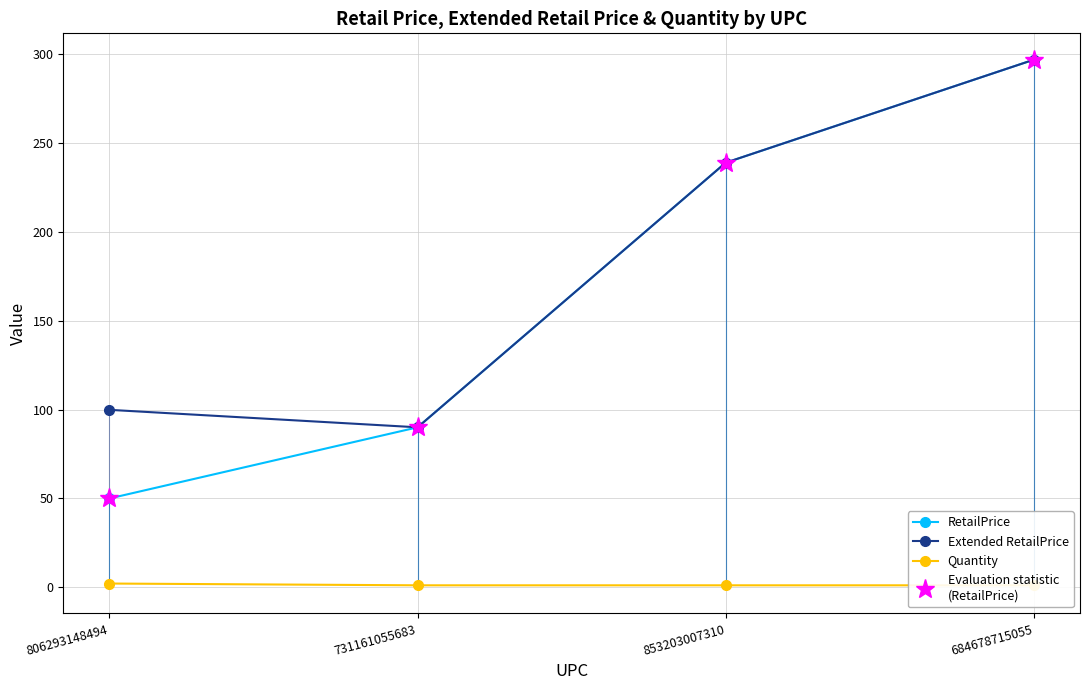

What is the label of the 2nd point from the right?

853203007310